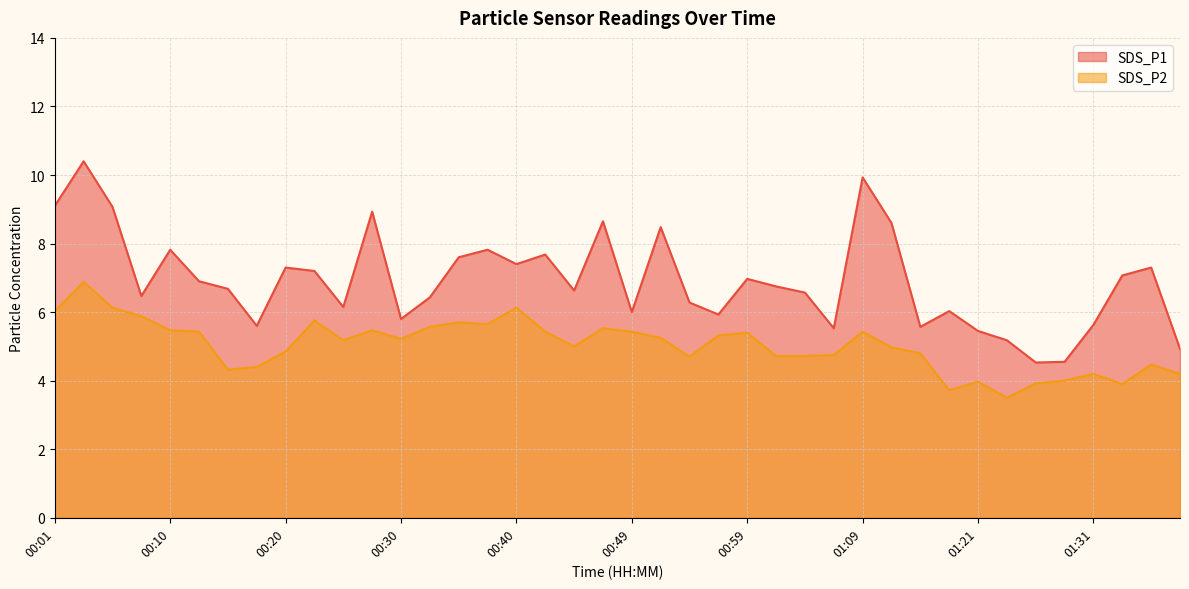

List the series in order of their overall mean, lowest first.

SDS_P2, SDS_P1